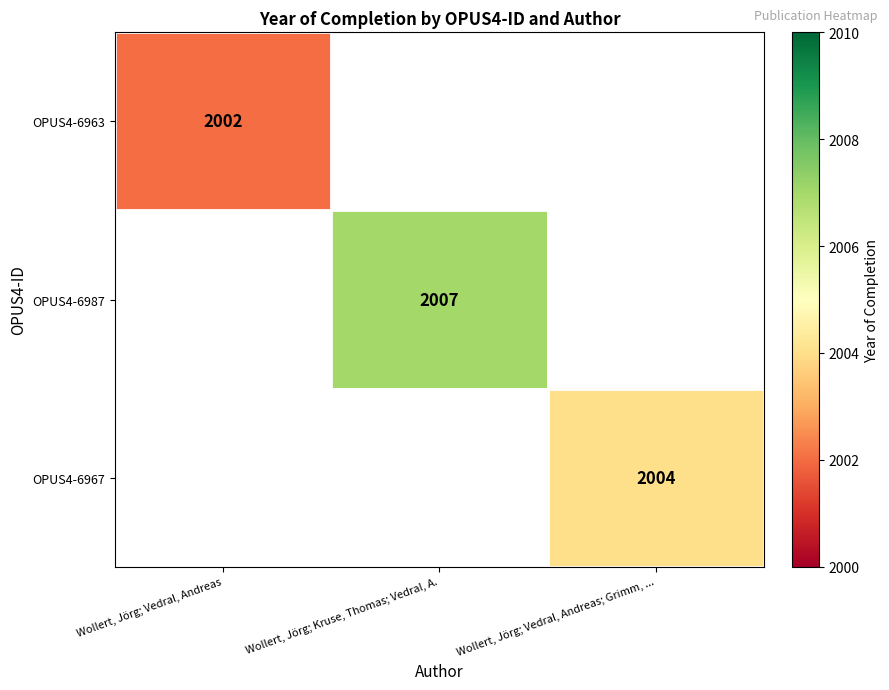

What is the smallest value displayed?

2002.0